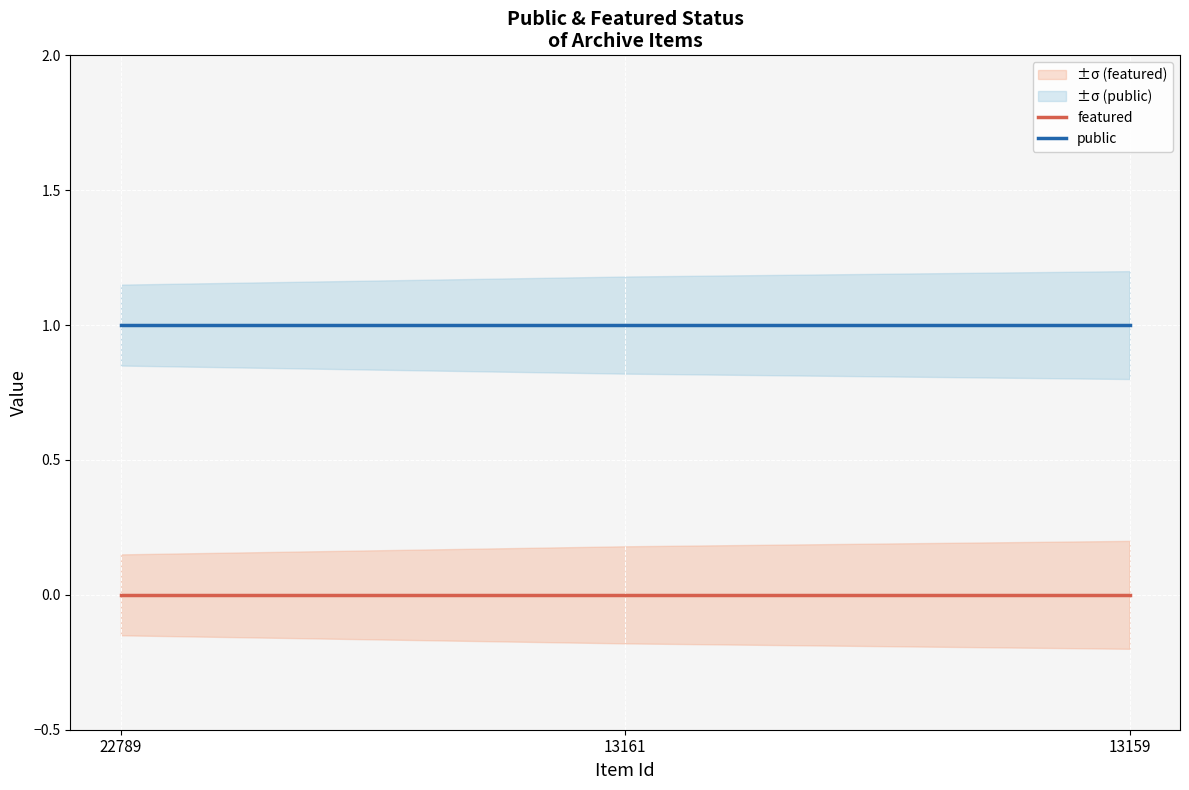

At which category is the sum across all series the highest?

22789